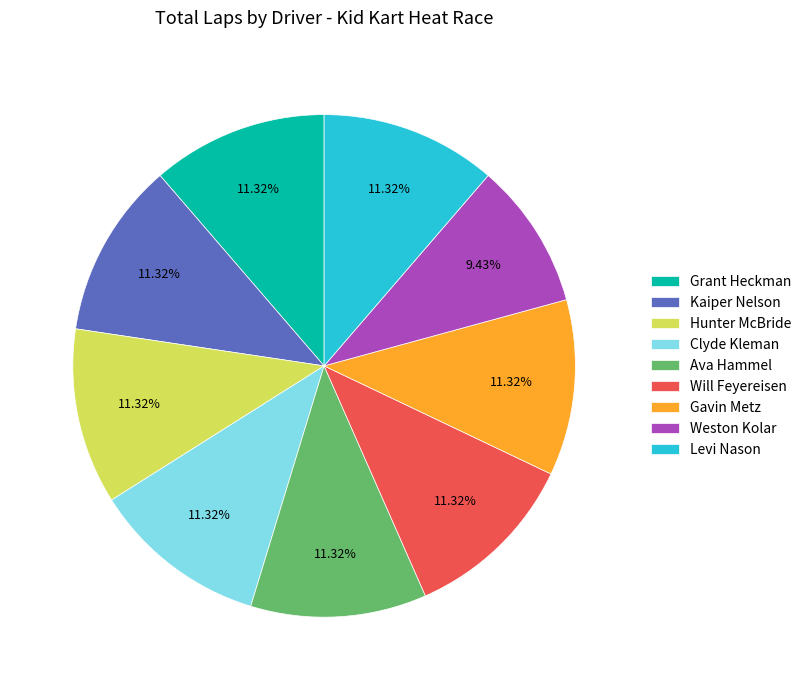

Combined, do Gavin Metz and Clyde Kleman account for over 50%?

No